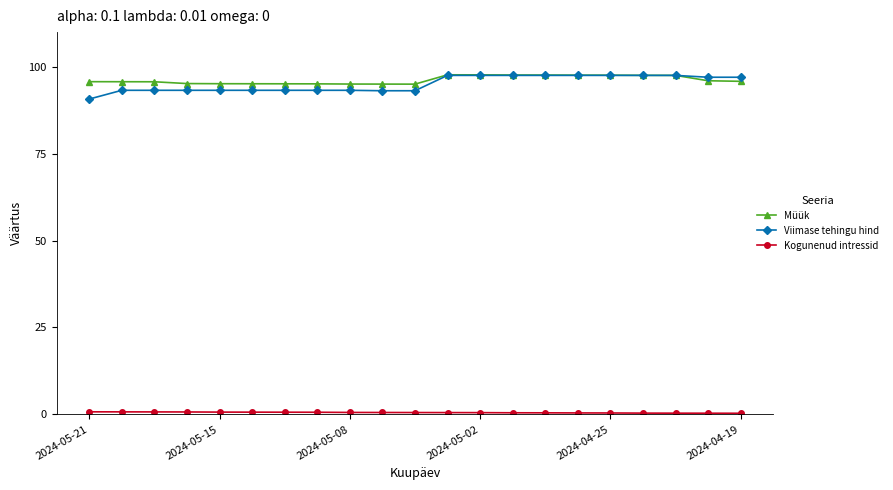

What is the greatest value displayed?

97.7